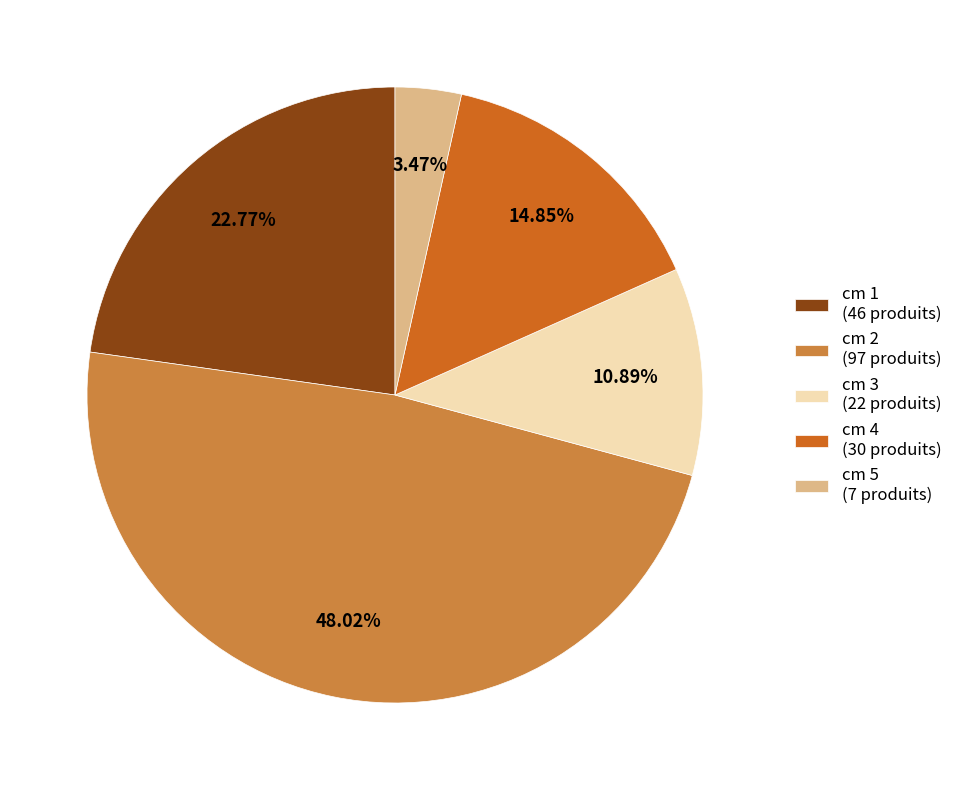

Is the sum of cm 4 (30 produits) and cm 2 (97 produits) greater than half?

Yes